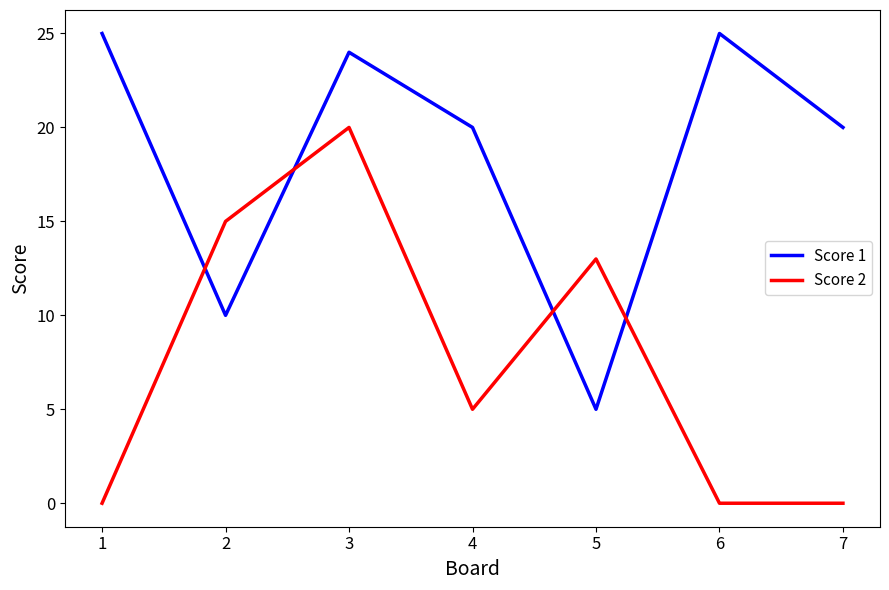

Where does the Score 2 series first go above 5?

2